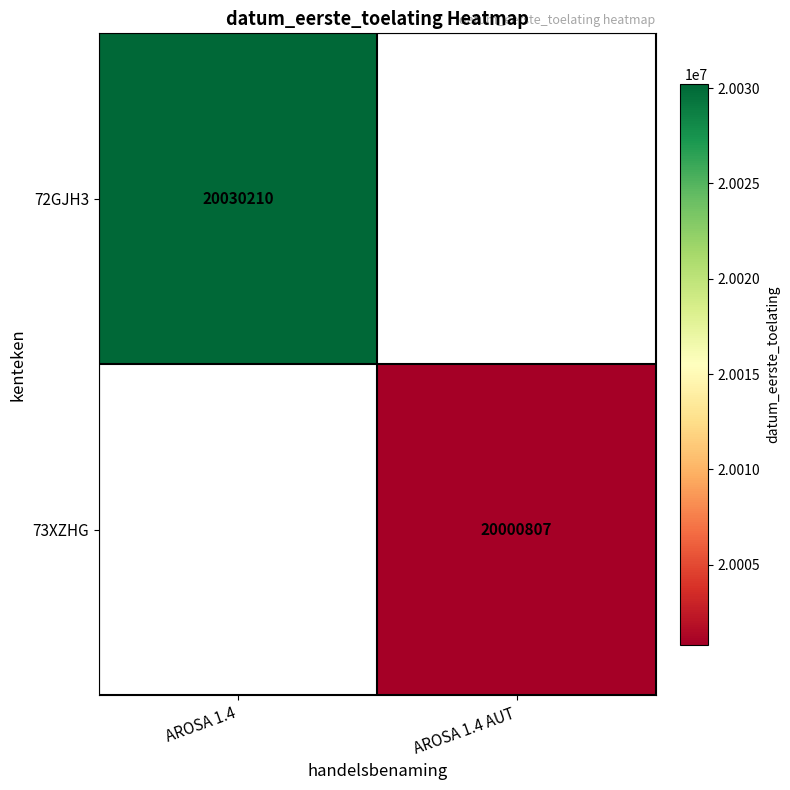

The 72GJH3 series shows 20030210 at AROSA 1.4. True or false?

True